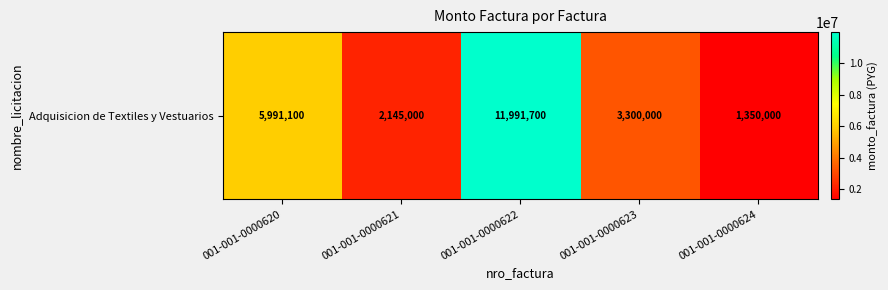

Which category has the lowest value across all series?

001-001-0000624